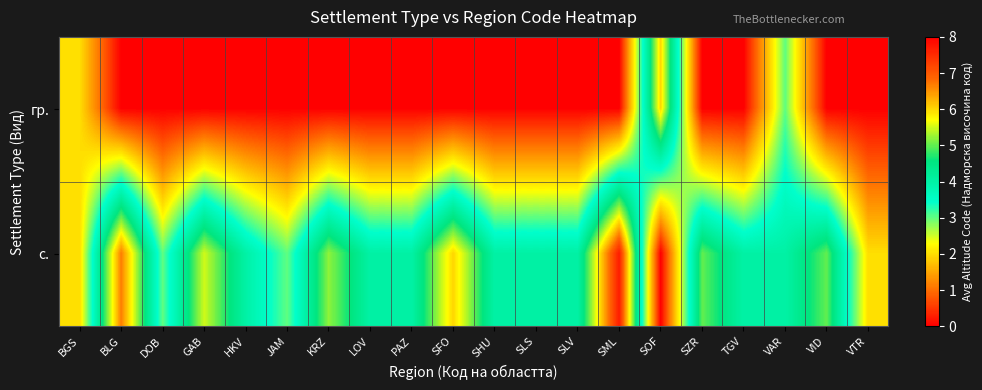

Which series has the largest total across all categories?

row_1